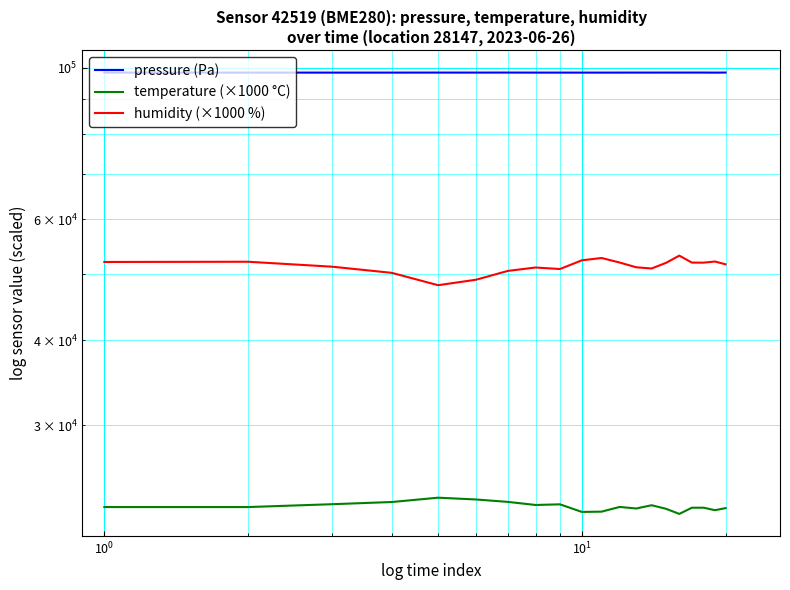

True or false: humidity (×1000 %) and pressure (Pa) intersect in this chart.

False